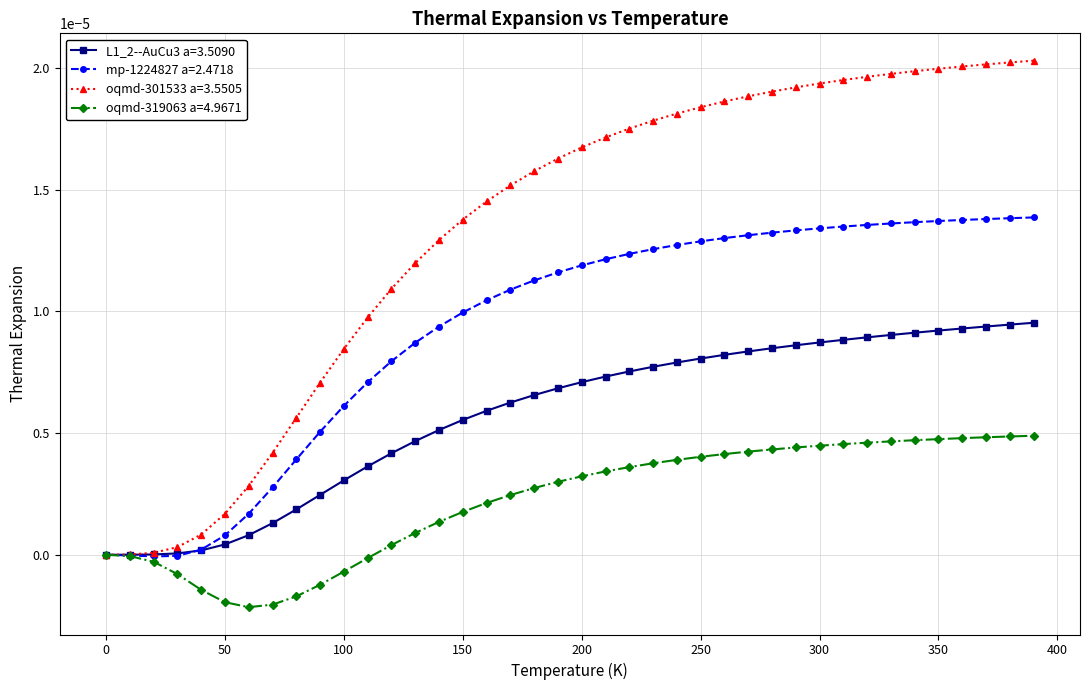

How many categories are shown in the chart?

40